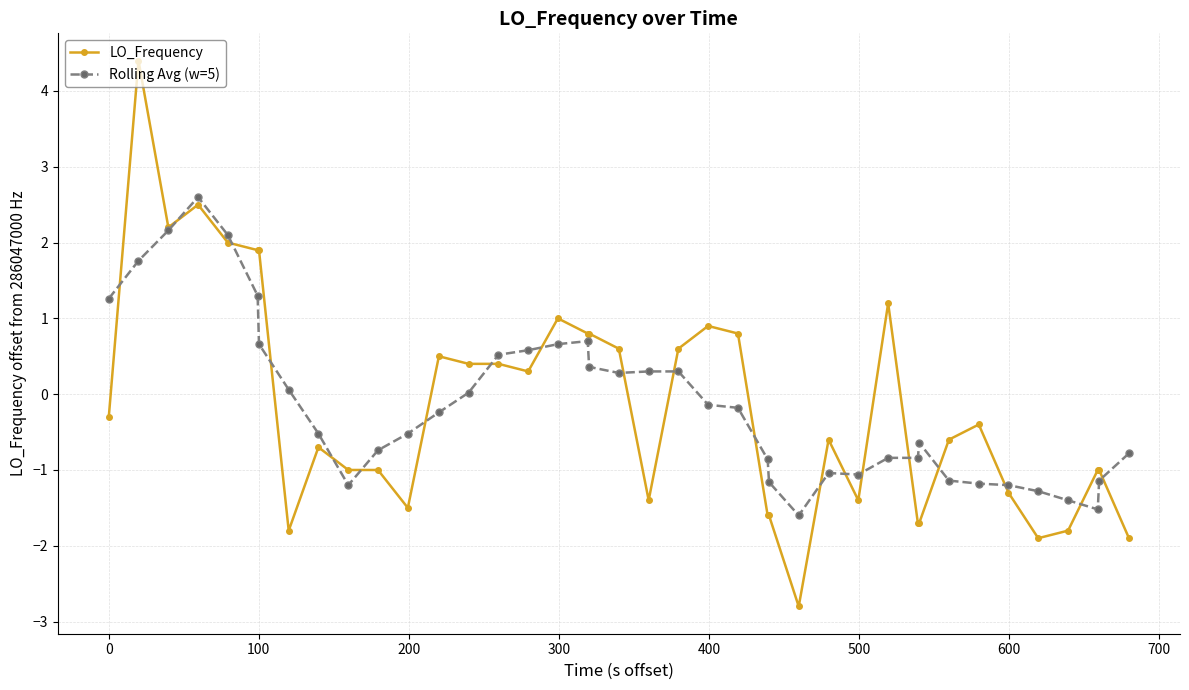

True or false: Rolling Avg (w=5) has more than 1 interior local peaks.

True